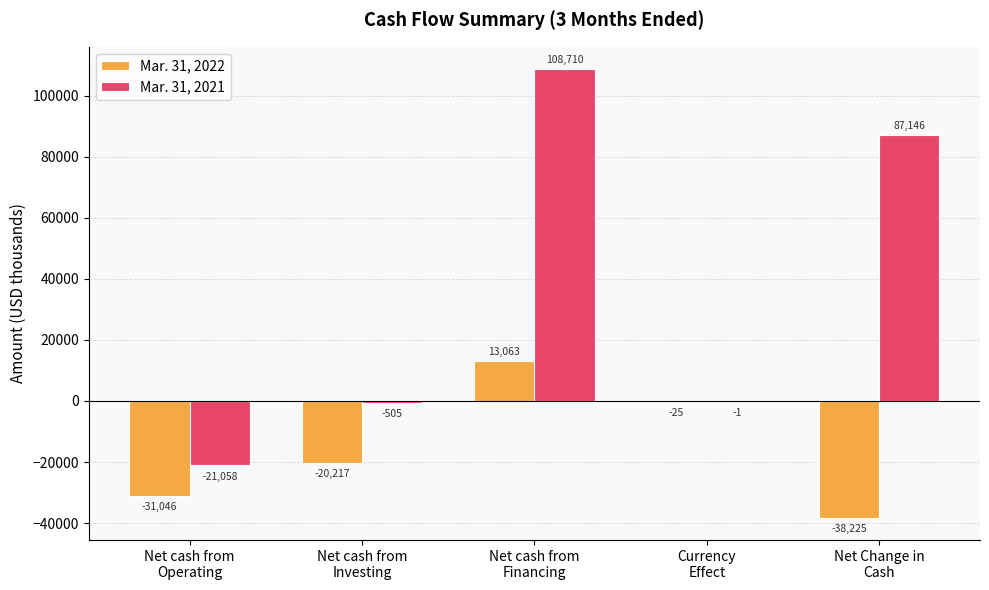

Which series has the largest total across all categories?

Mar. 31, 2021